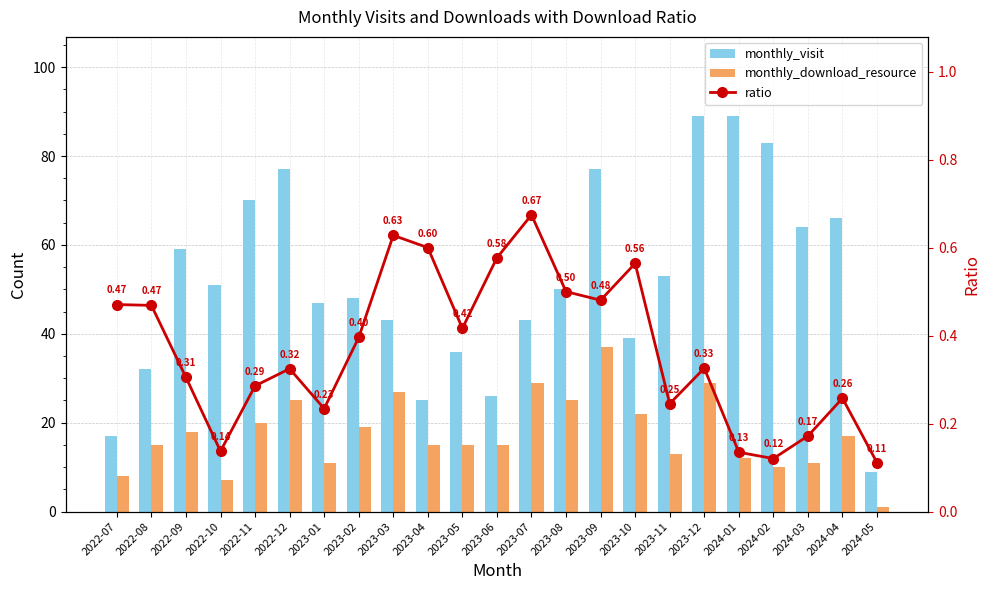

At 2023-02, list the series in order from smallest to largest.

ratio, monthly_download_resource, monthly_visit